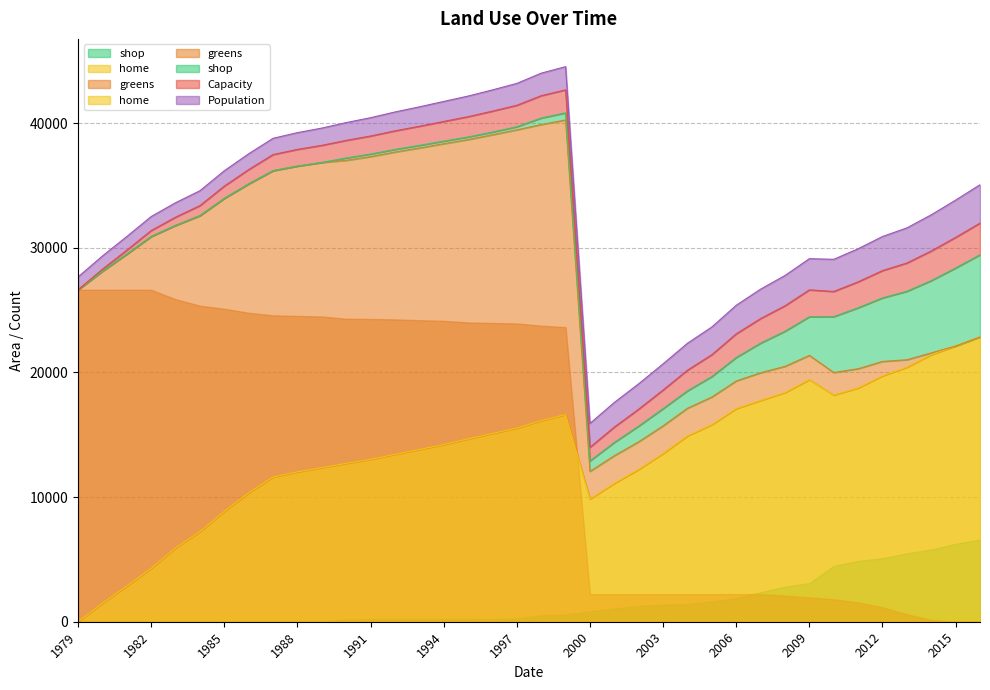

Reading left to right, extract all data points from this chart.

Population: 1030.0	1061.0	1093.0	1126.0	1160.0	1195.0	1231.0	1268.0	1306.0	1345.0	1385.0	1427.0	1470.0	1514.0	1559.0	1606.0	1654.0	1704.0	1755.0	1808.0	1862.0	1918.0	1976.0	2035.0	2096.0	2159.0	2224.0	2291.0	2360.0	2431.0	2504.0	2579.0	2656.0	2736.0	2818.0	2903.0	2990.0	3080.0
Capacity: 0.0	165.0	318.0	475.0	658.0	803.0	984.0	1149.0	1290.0	1336.0	1373.0	1412.0	1447.0	1492.0	1535.0	1579.0	1630.0	1678.0	1726.0	1793.0	1847.0	1094.0	1234.0	1358.0	1500.0	1657.0	1757.0	1900.0	1973.0	2043.0	2158.0	2021.0	2084.0	2192.0	2269.0	2380.0	2458.0	2539.0
home: 0.0	1485.0	2862.0	4275.0	5922.0	7227.0	8856.0	10341.0	11610.0	12024.0	12357.0	12708.0	13023.0	13428.0	13815.0	14211.0	14670.0	15102.0	15534.0	16137.0	16623.0	9846.0	11106.0	12222.0	13500.0	14913.0	15813.0	17100.0	17757.0	18387.0	19422.0	18189.0	18756.0	19728.0	20421.0	21420.0	22122.0	22851.0
greens: 26630.6	26630.6	26630.6	26630.6	25874.6	25353.1	25108.7	24784.7	24577.7	24532.7	24487.7	24307.7	24289.7	24253.7	24190.7	24136.7	24010.7	23965.7	23929.7	23749.7	23632.7	2216.6	2216.6	2216.6	2216.6	2216.6	2216.6	2216.6	2216.6	2099.6	1946.6	1802.6	1541.6	1154.6	596.6	146.6	0.0	0.0
shop: 0.0	0.0	0.0	0.0	0.0	0.0	0.0	0.0	0.0	0.0	0.0	189.0	207.0	207.0	207.0	207.0	207.0	216.0	243.0	522.0	567.0	837.0	1062.0	1260.0	1377.0	1395.0	1638.0	1881.0	2376.0	2817.0	3096.0	4482.0	4887.0	5094.0	5490.0	5796.0	6255.0	6588.0